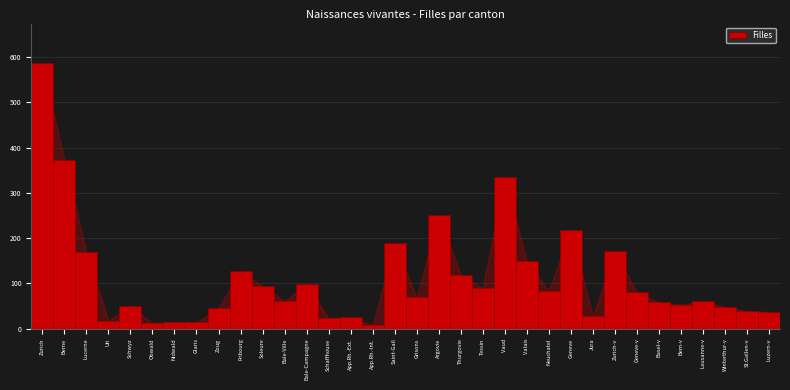

What is the label of the 1st bar from the left?

Zurich